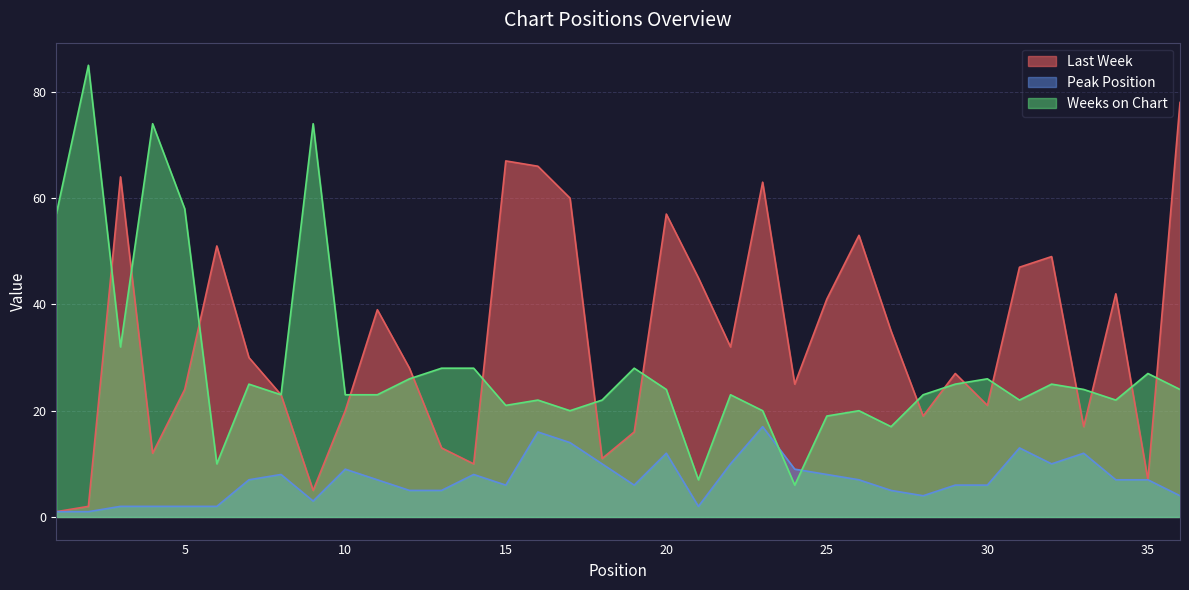

Where does the Last Week series first go above 30?

3